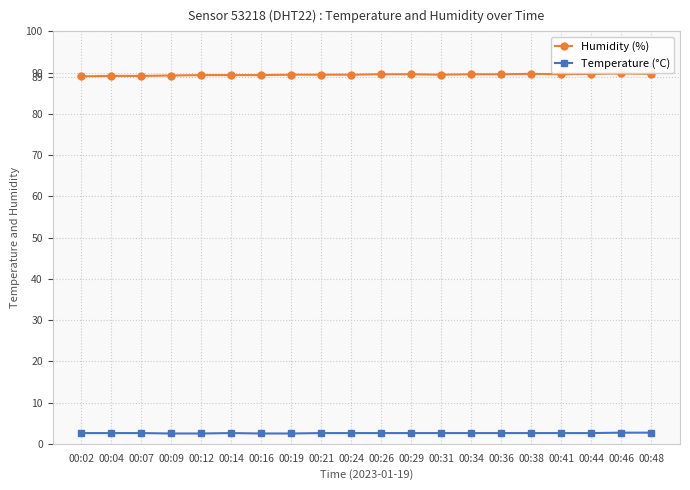

What is the smallest value displayed?

2.5